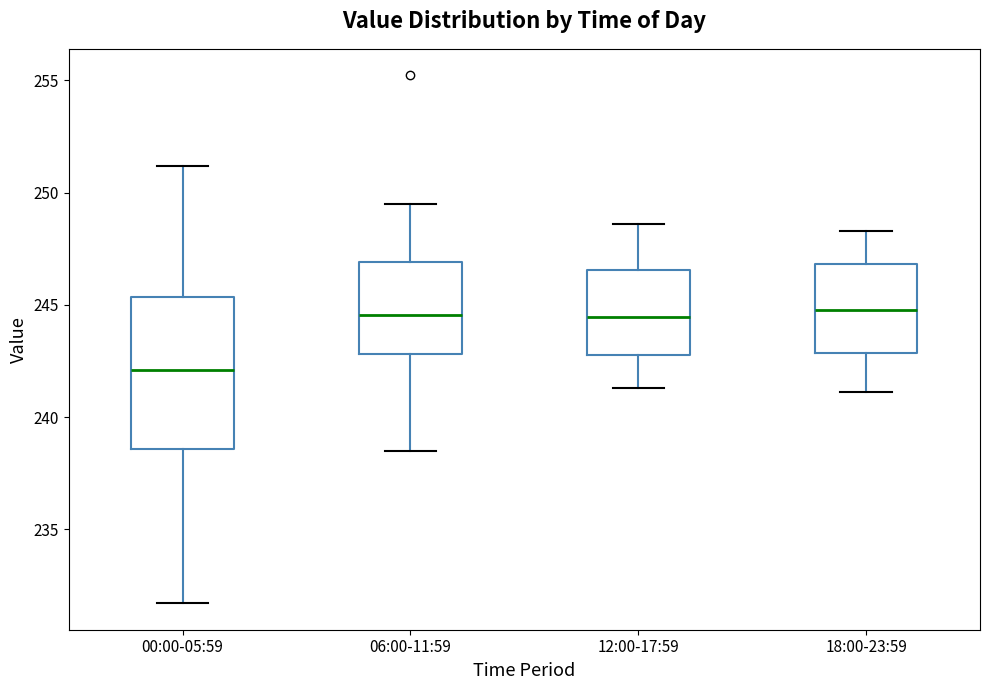

Which box's median line is the lowest?

00:00-05:59